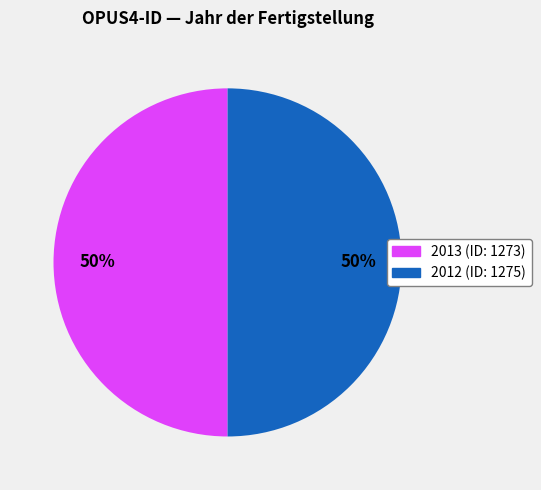

Combined, do 2013 and 2012 account for over 50%?

Yes